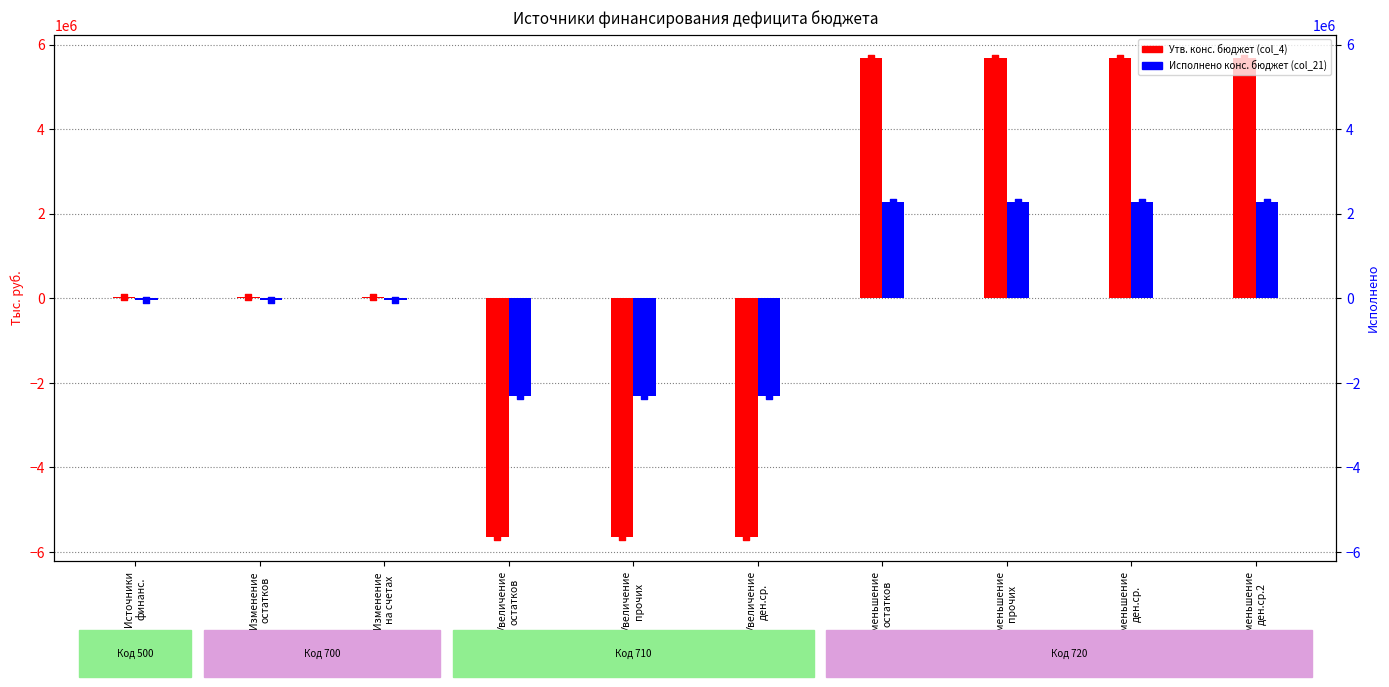

Which series reaches the maximum Y coordinate?

Утв. конс. бюджет (col_4)